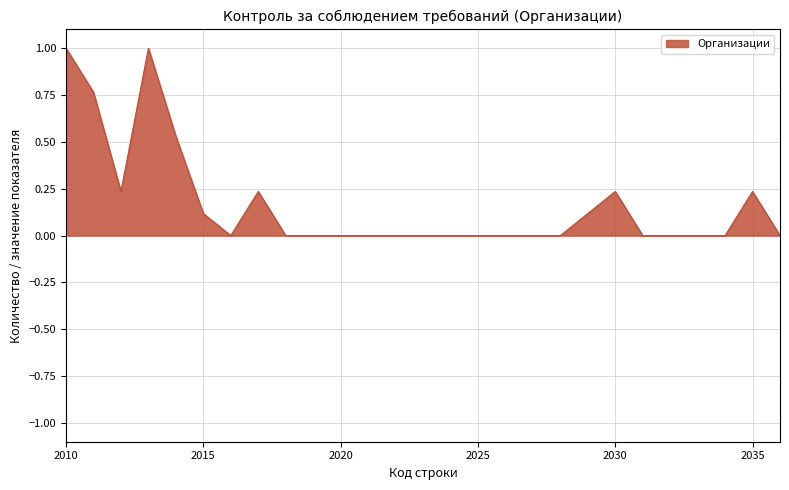

What is the difference between the maximum and minimum values?

1.0